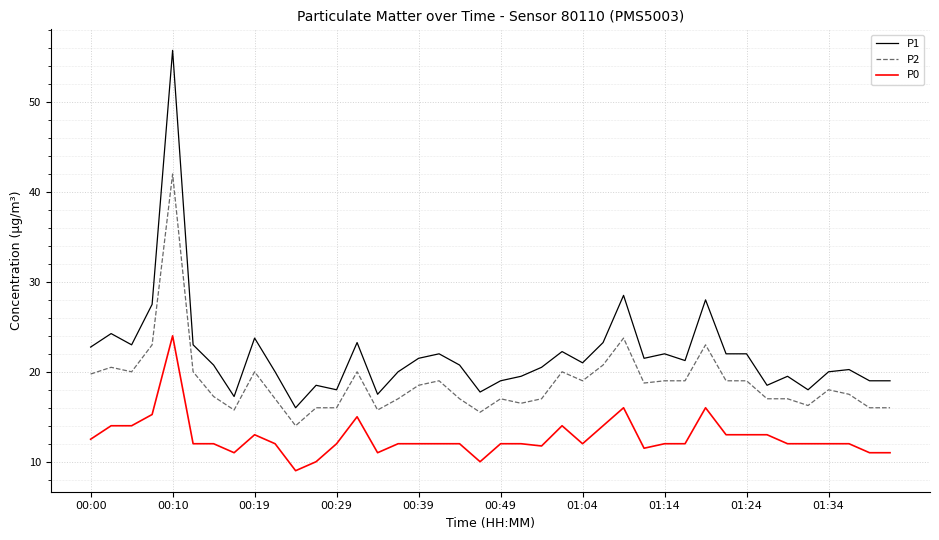

What is the maximum value for P2?

42.0